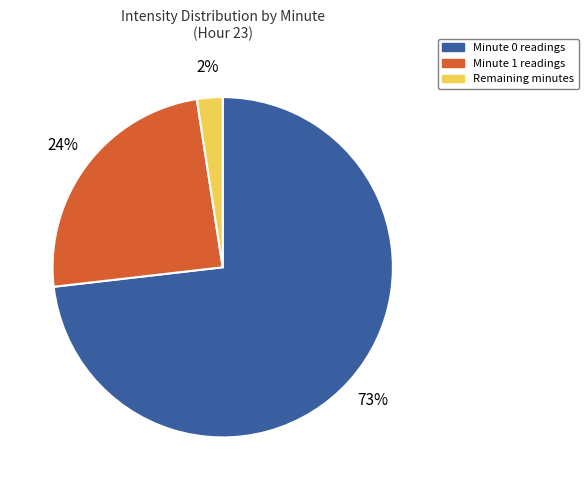

Does any single category account for the majority?

Yes